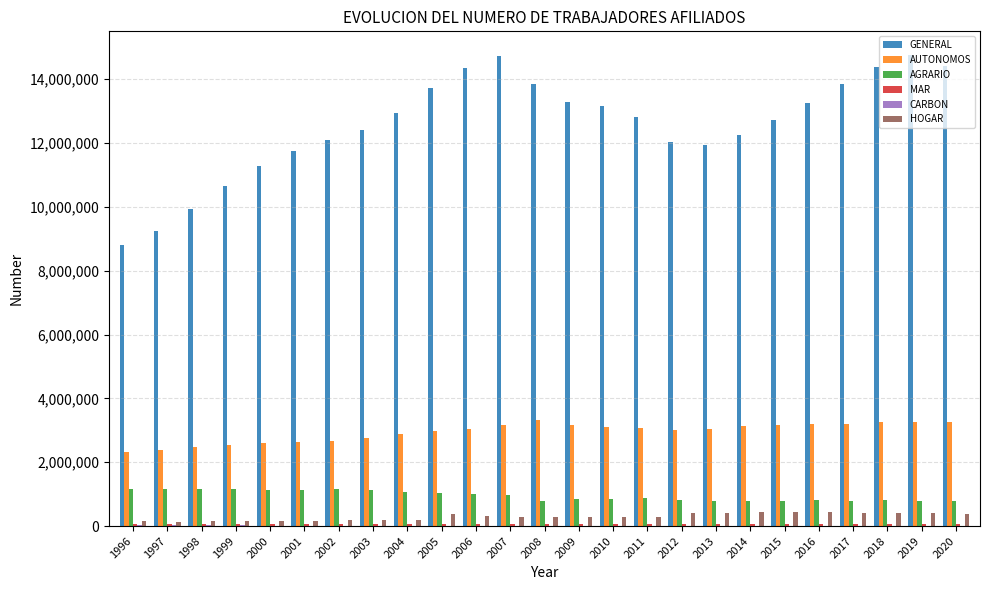

The AUTONOMOS series shows 3998191 at 2013. True or false?

False